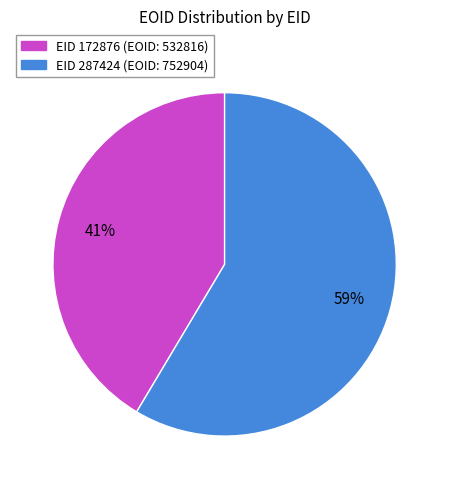

To the nearest percent, what is the average slice percentage?

50%